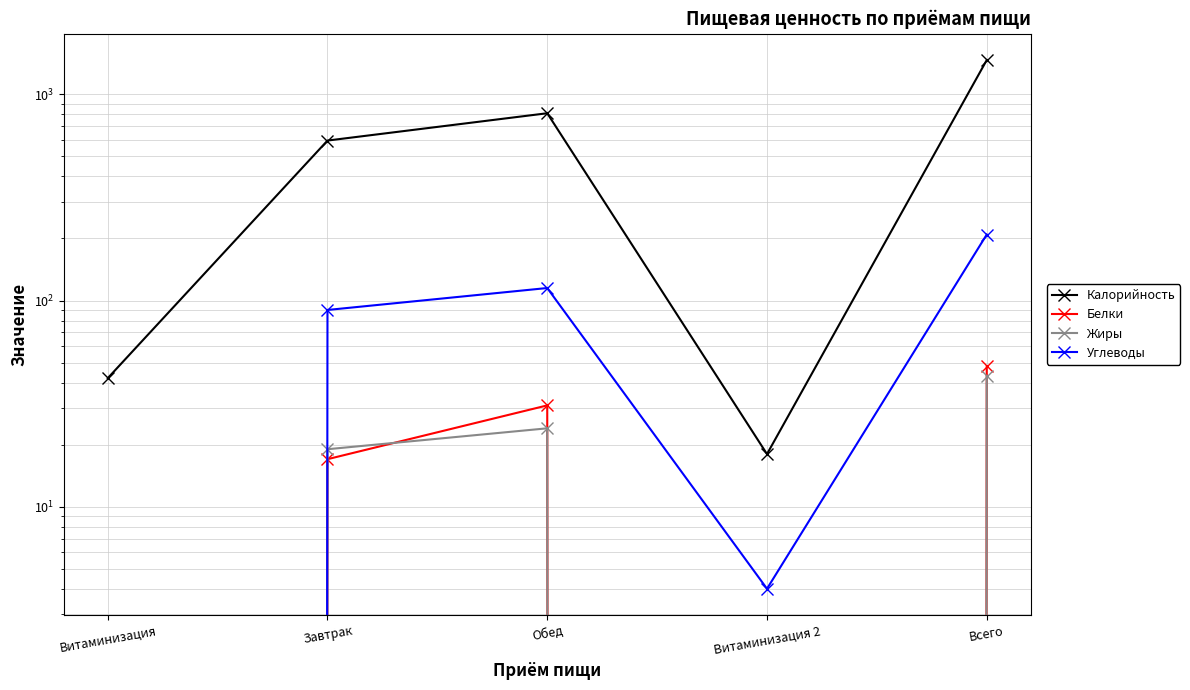

How many series are shown in this chart?

4